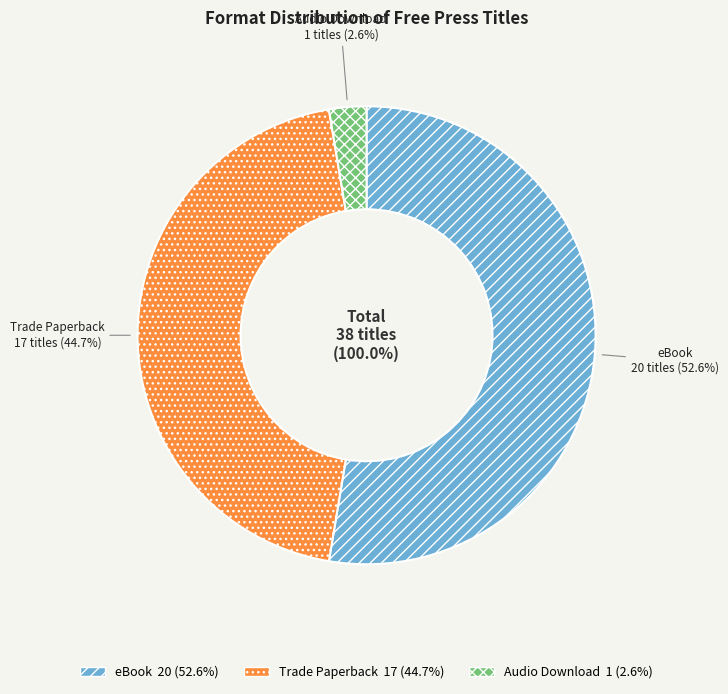

Does Audio Download represent more than half of the total?

No